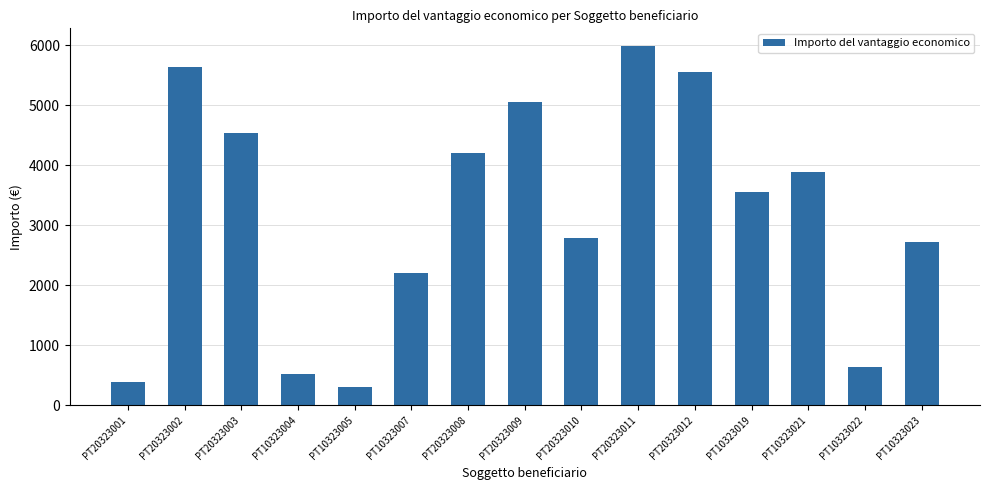

The chart shows a value of 304.0 at PT10323005. True or false?

True